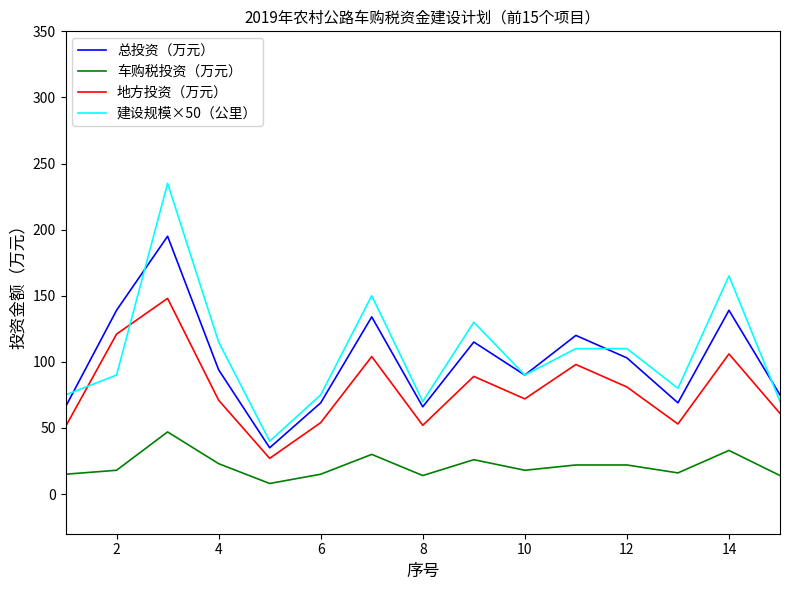

What is the greatest value displayed?

235.0